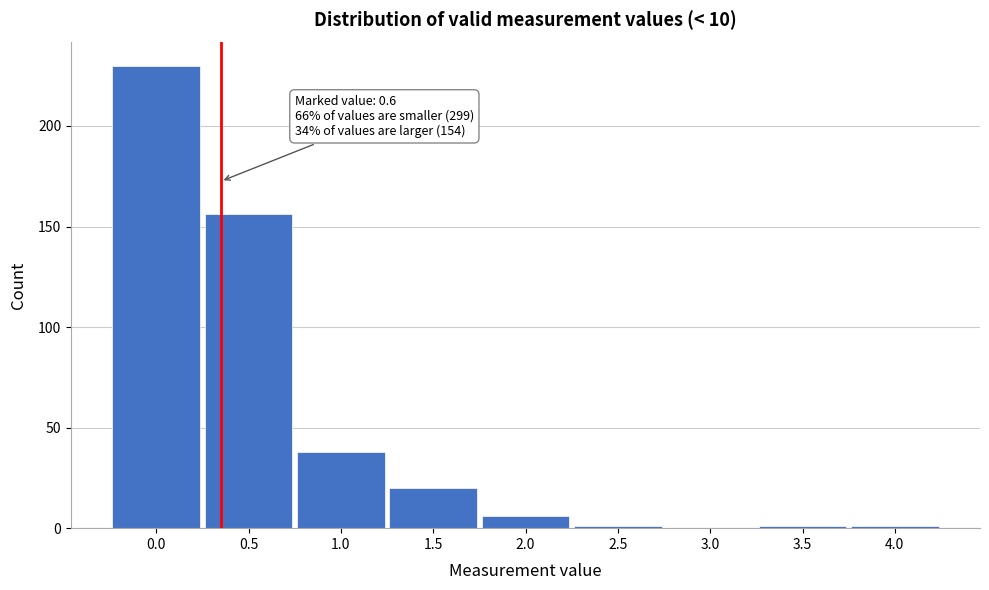

Reading right to left, list all the values displayed in this chart.

4.0=1	3.5=1	3.0=0	2.5=1	2.0=6	1.5=20	1.0=38	0.5=156	0.0=230